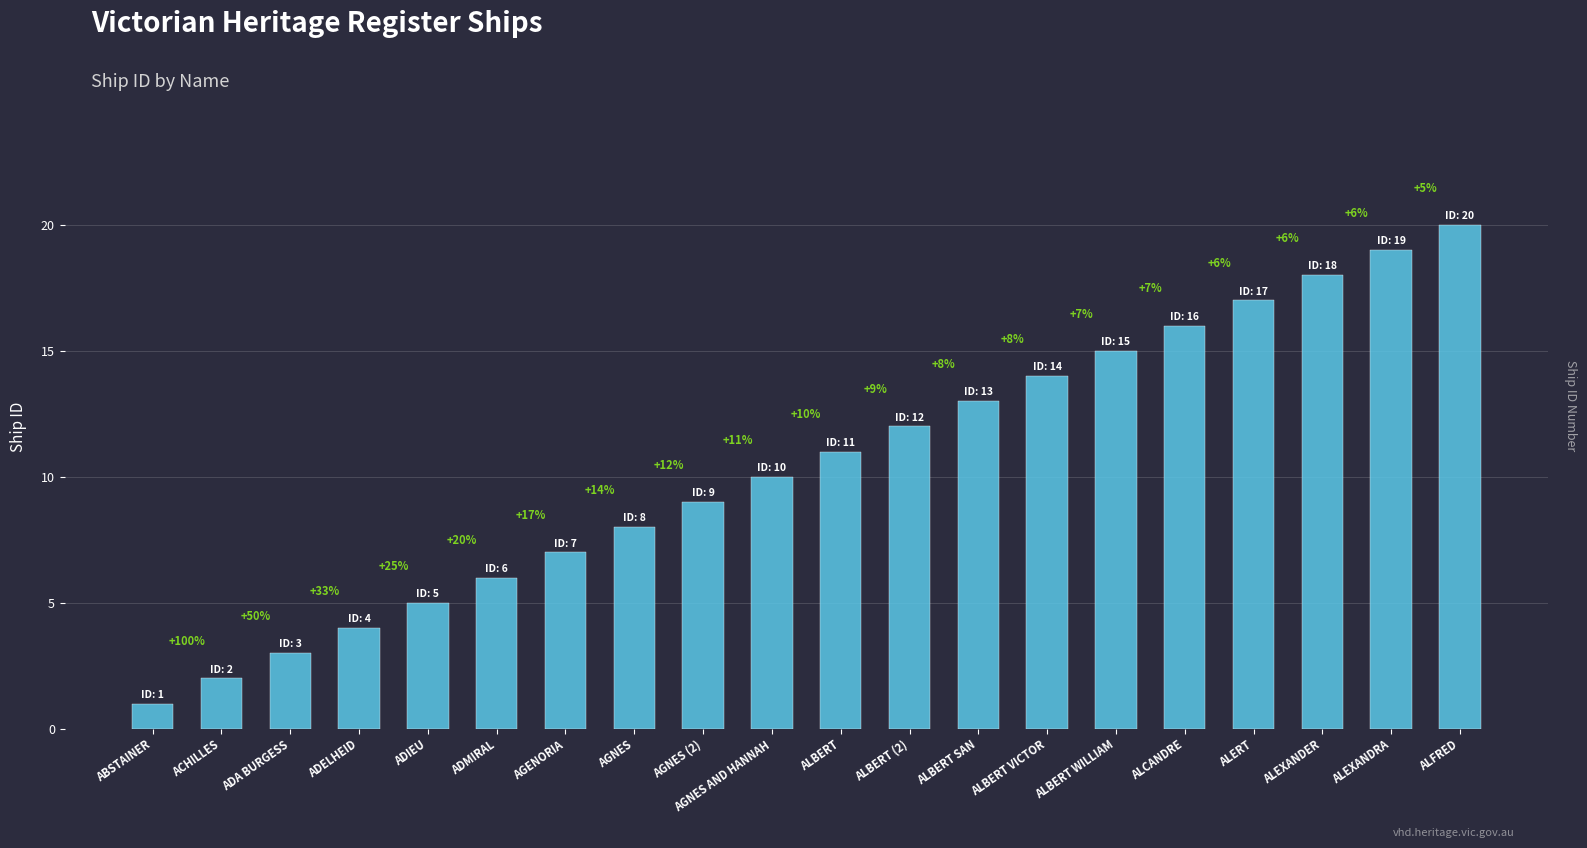

At which label is the value closest to 10?

AGNES AND HANNAH